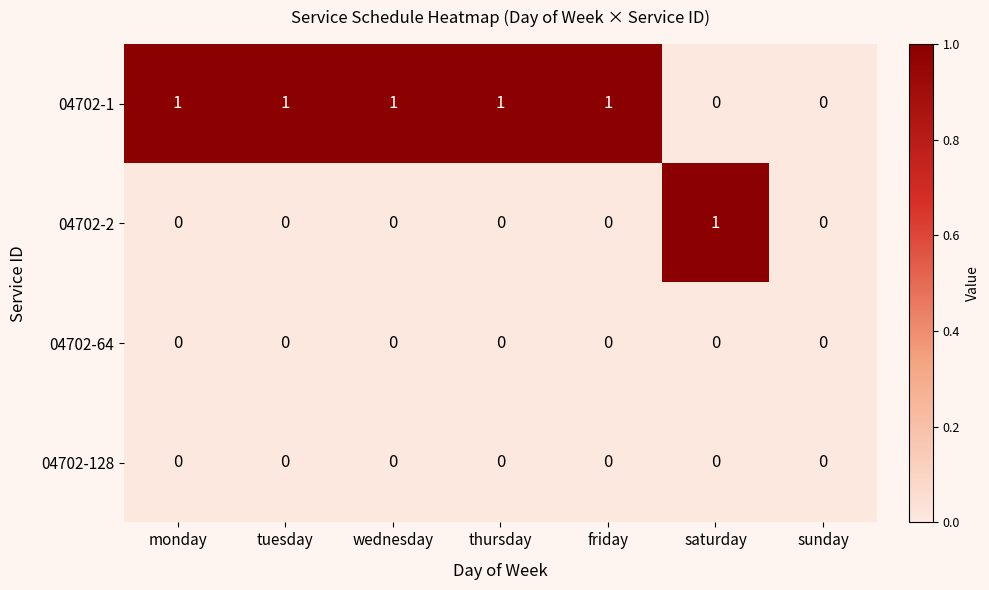

Between friday and sunday, which series saw the biggest shift?

04702-1